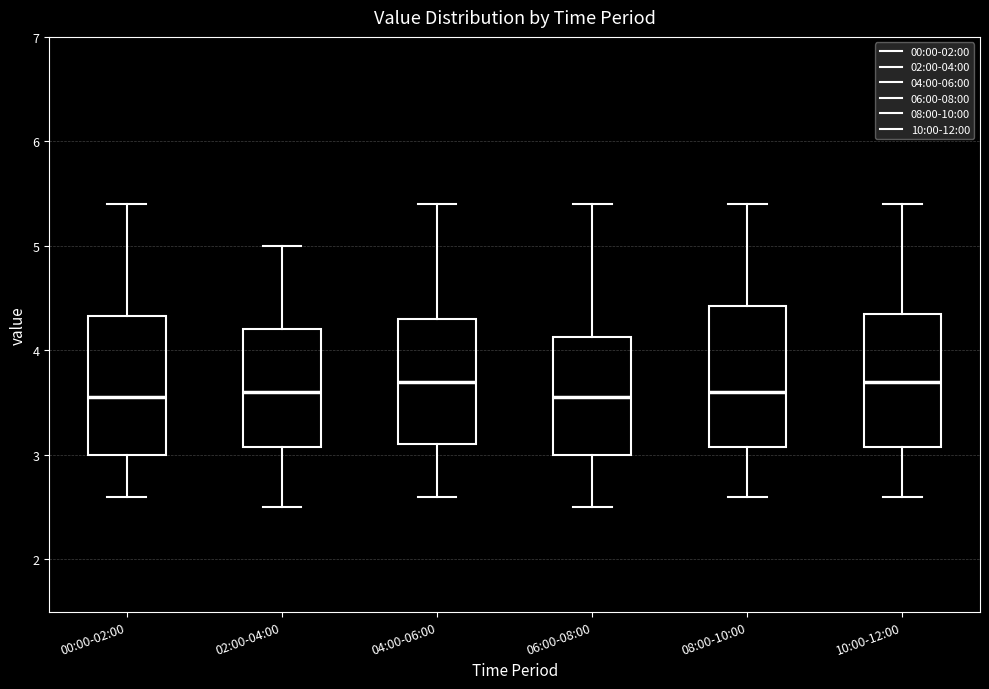

Where does the median line of the box for 00:00-02:00 sit on the y-axis? The values are not printed on the chart, so give them approximately, as read against the axis.

3.6